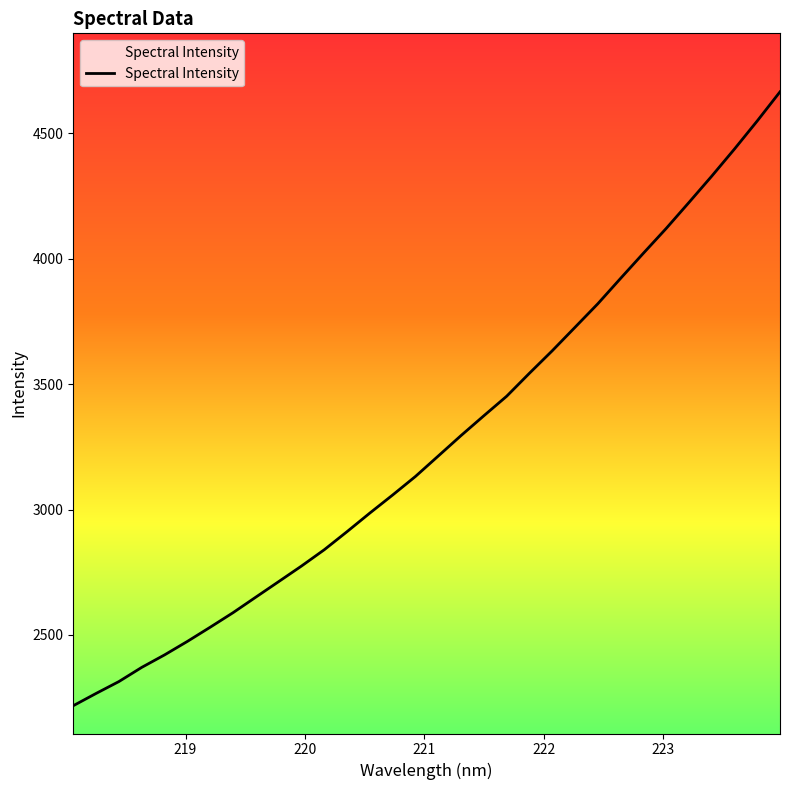

What is the difference between the maximum and minimum values?

2448.4